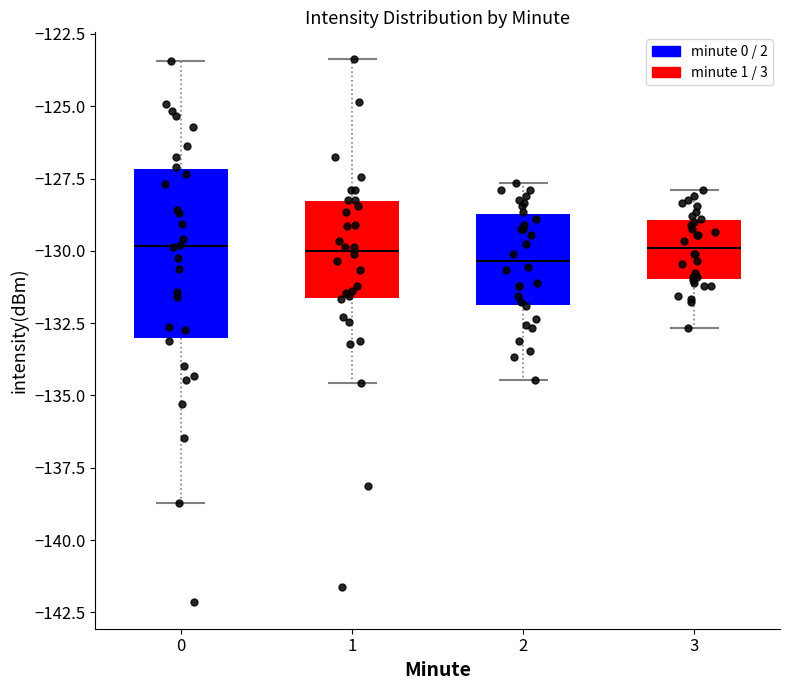

Where does the median line of the box at x = 3 sit on the y-axis? The values are not printed on the chart, so give them approximately, as read against the axis.

-130.0